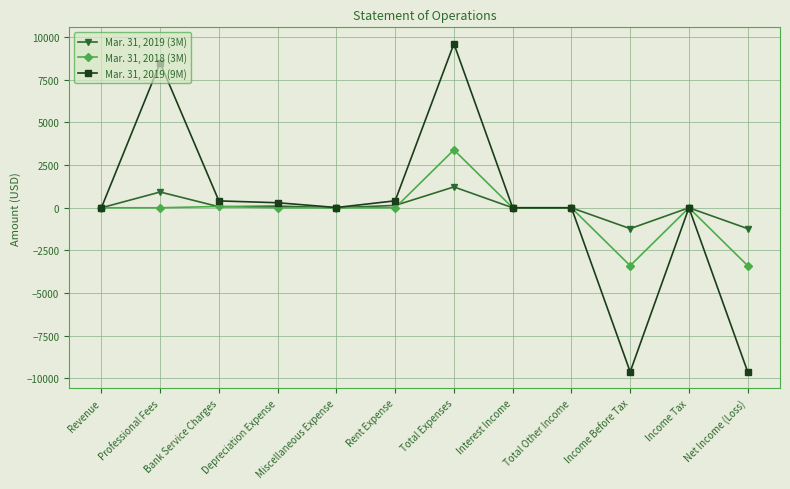

What is the minimum value shown in the chart?

-9610